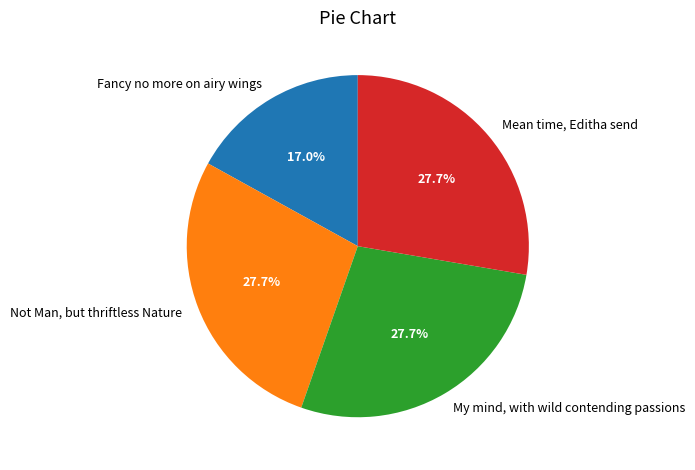

Do Not Man, but thriftless Nature and Mean time, Editha send together represent more than half of the pie?

Yes